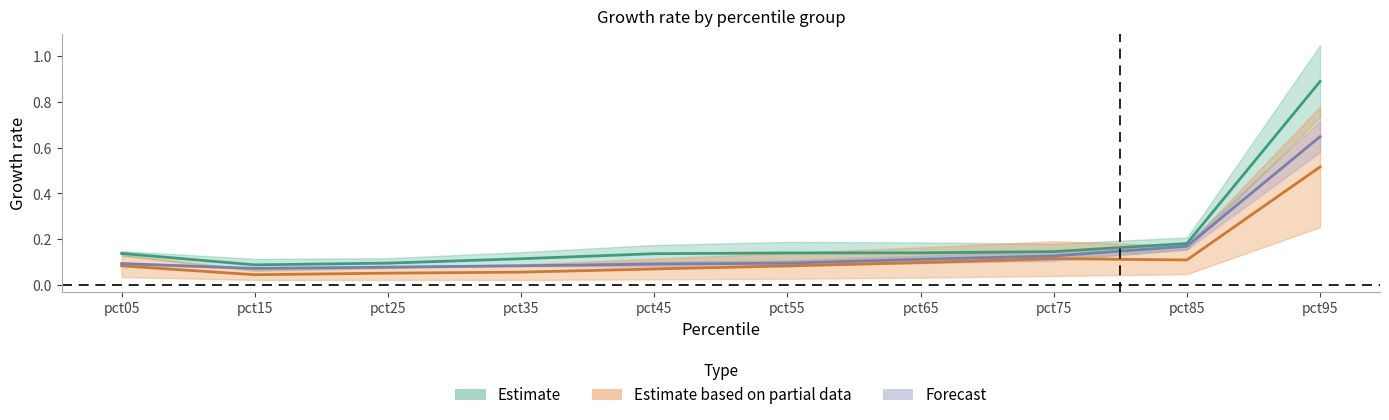

Is it true that Feb equals 0.1 at pct05?

True